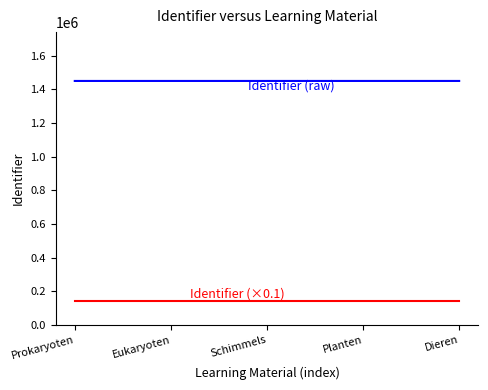

What is the spread (max minus min) of values at Prokaryoten?

1305204.3